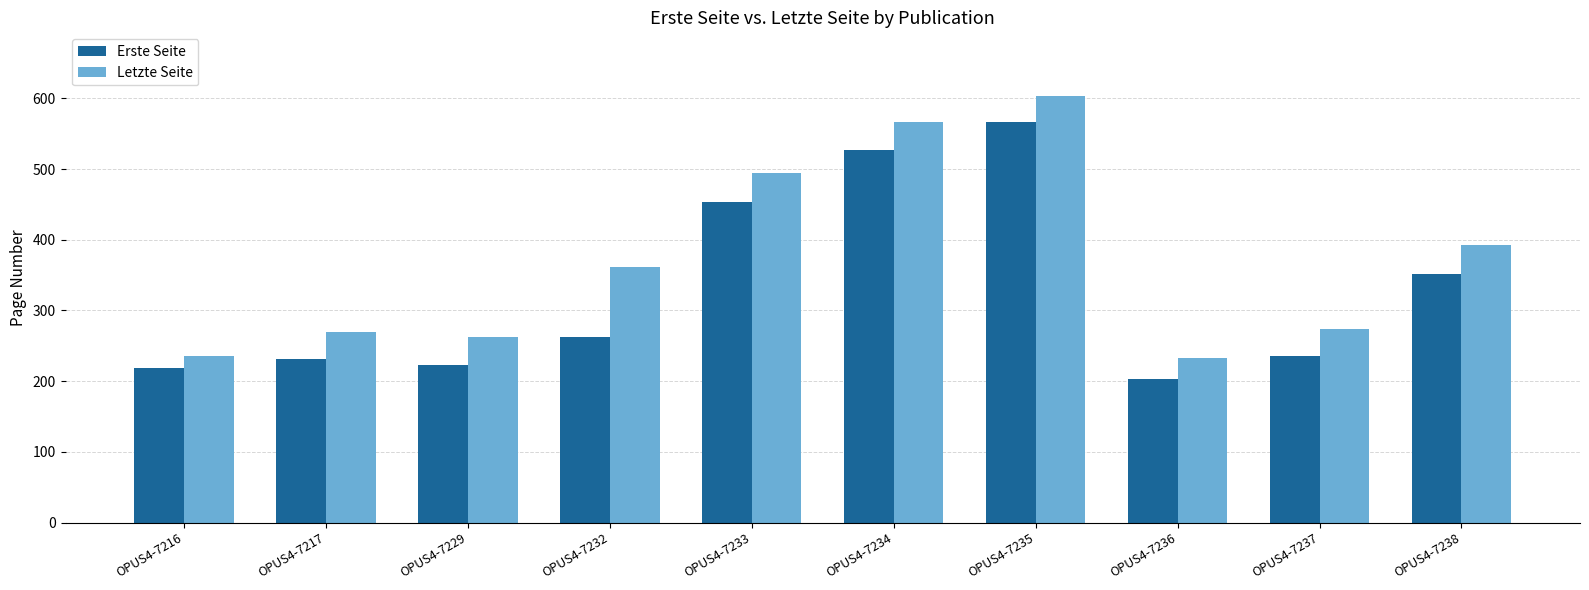

What is the spread (max minus min) of values at OPUS4-7217?

39